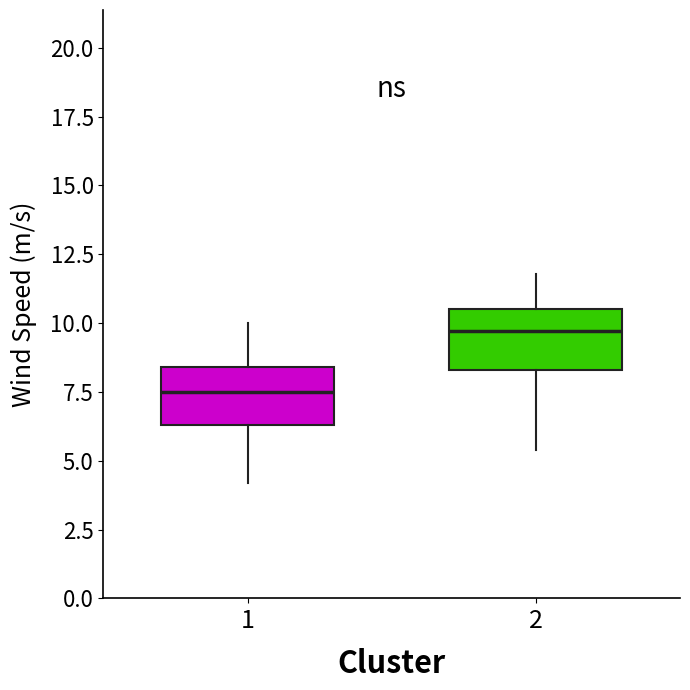

Where is the upper edge of the box at x = 1 on the y-axis? The values are not printed on the chart, so give them approximately, as read against the axis.

8.5